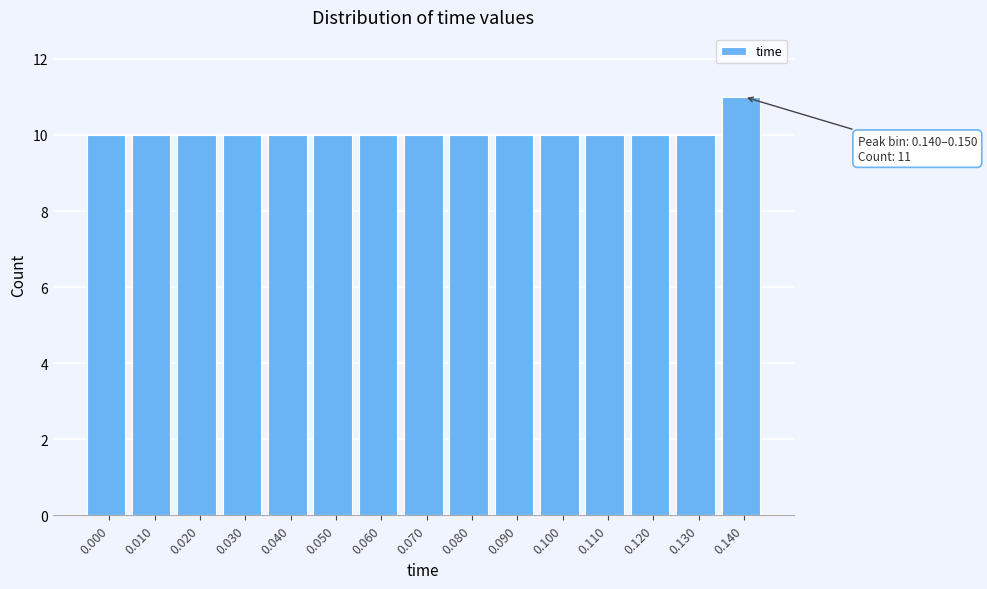

Reading left to right, extract all data points from this chart.

10	10	10	10	10	10	10	10	10	10	10	10	10	10	11